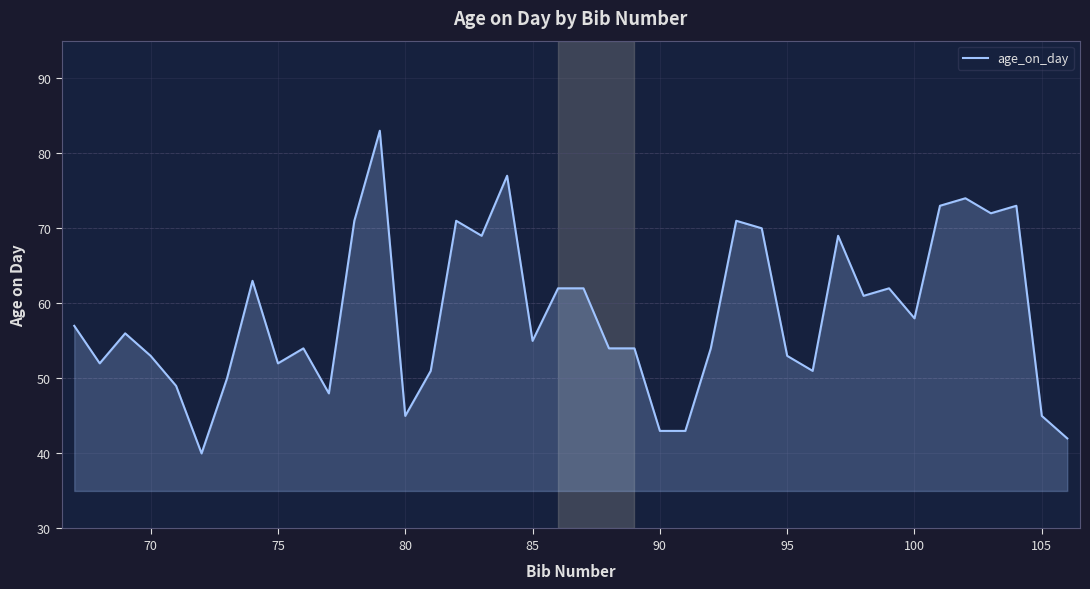

Reading left to right, extract all data points from this chart.

57	52	56	53	49	40	50	63	52	54	48	71	83	45	51	71	69	77	55	62	62	54	54	43	43	54	71	70	53	51	69	61	62	58	73	74	72	73	45	42